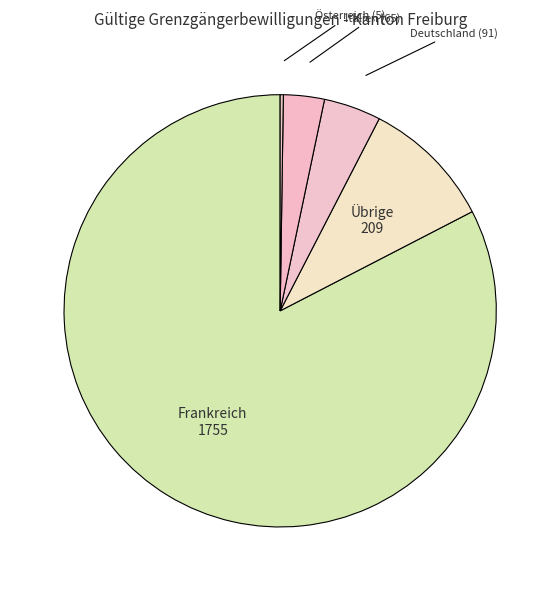

Which category has the biggest portion of the pie?

Frankreich